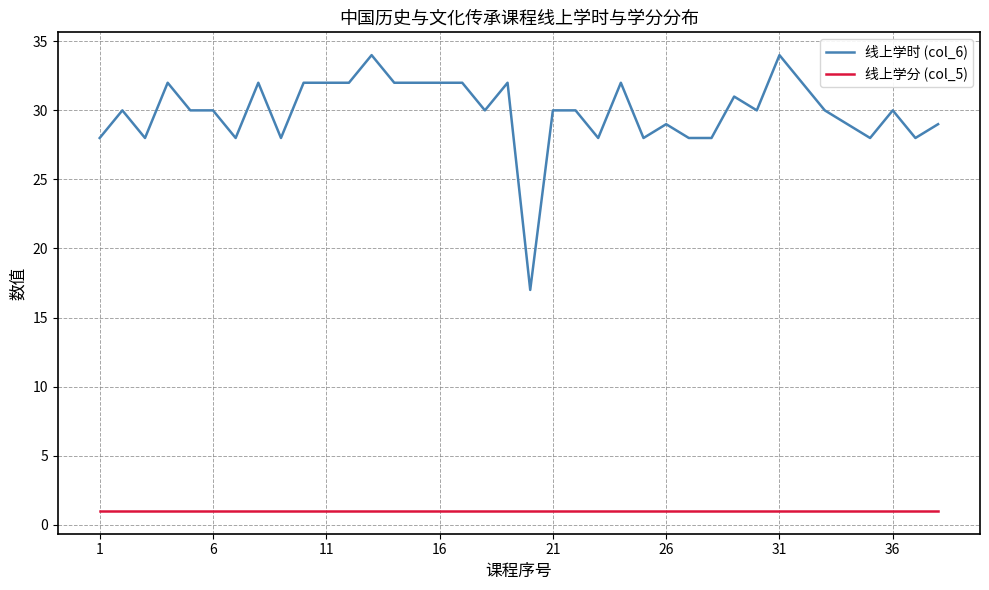

Rank the series by their maximum value, from highest to lowest.

线上学时 (col_6), 线上学分 (col_5)